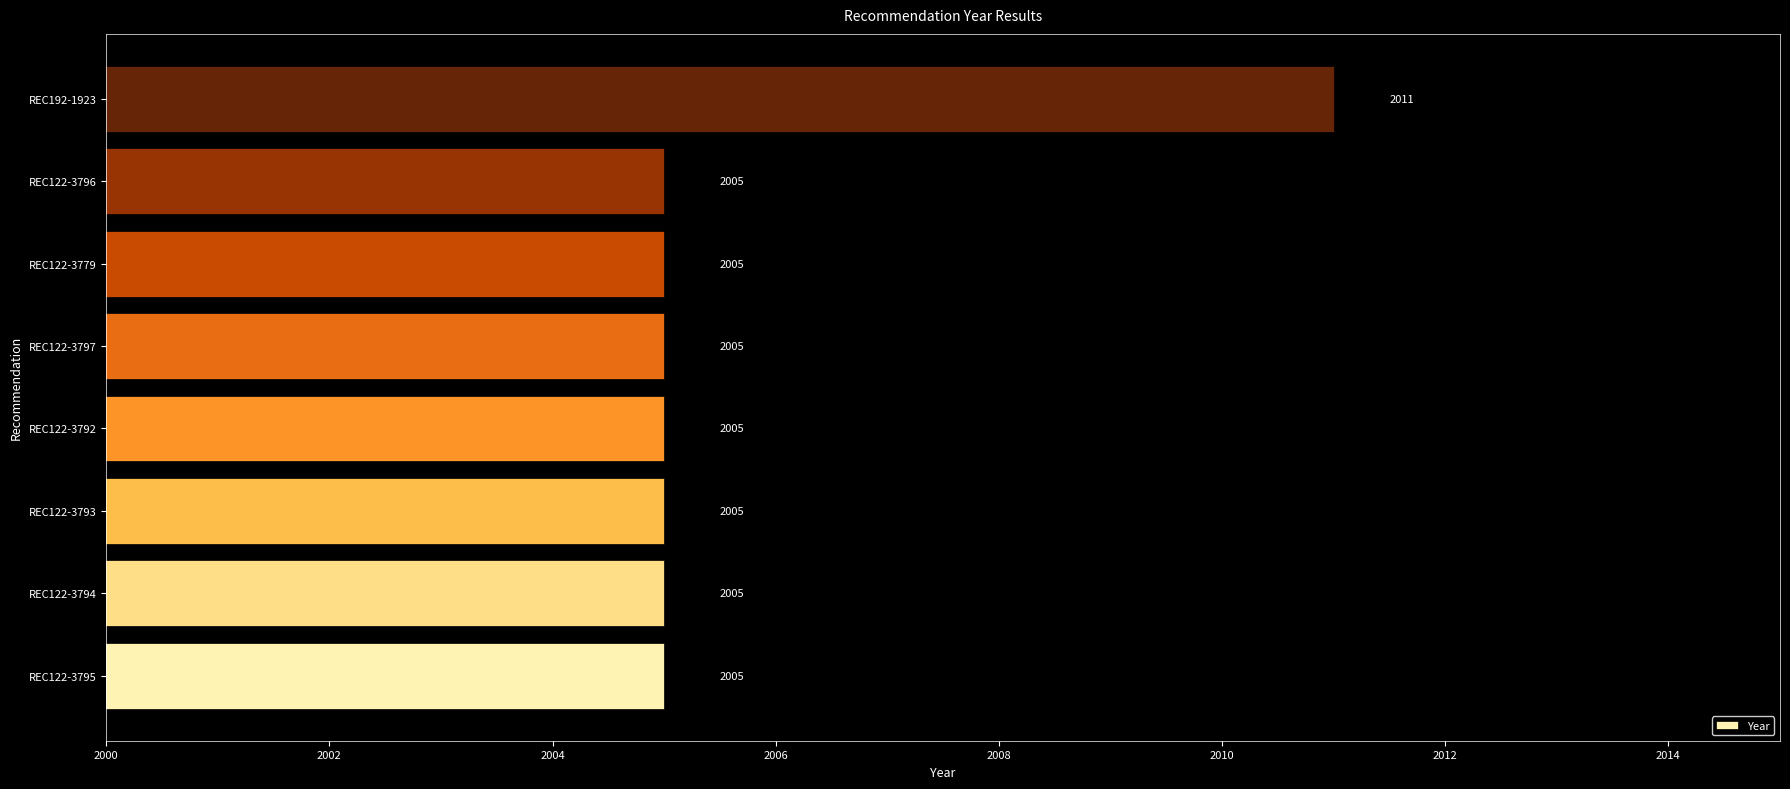

Are the bars grouped side by side (vs. stacked)?

No